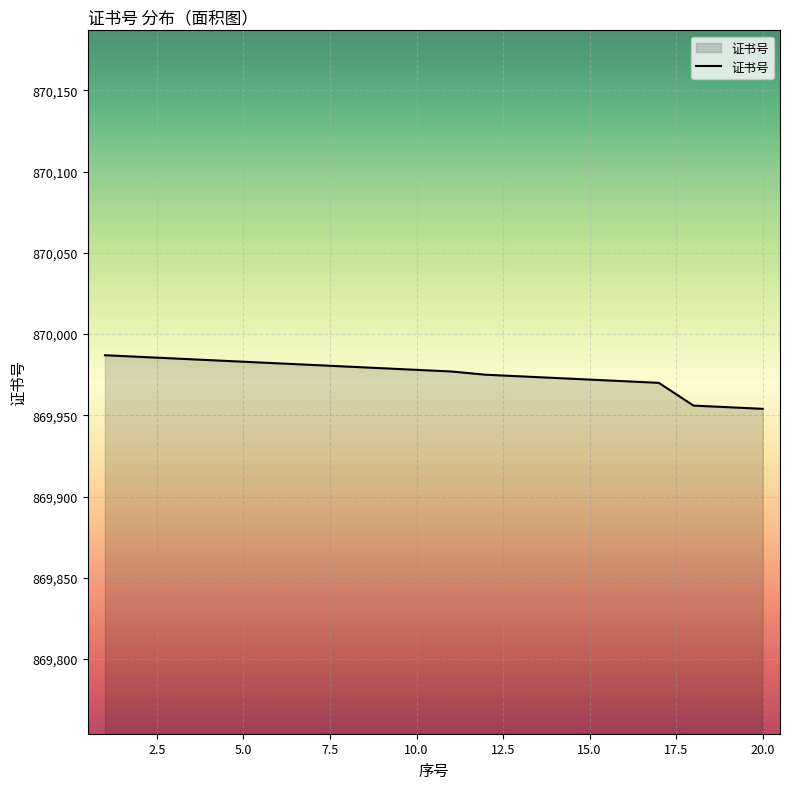

How many lines are shown in the chart?

1